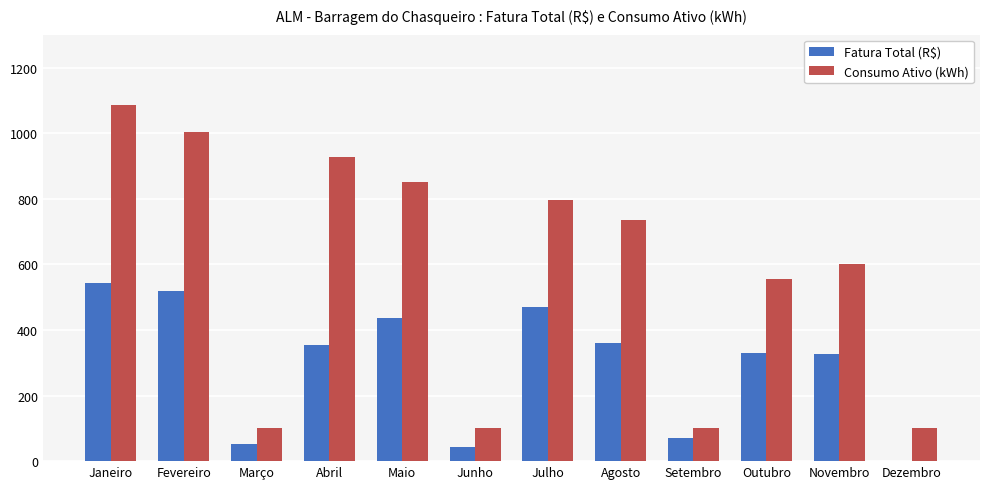

At which category is the sum across all series the highest?

Janeiro